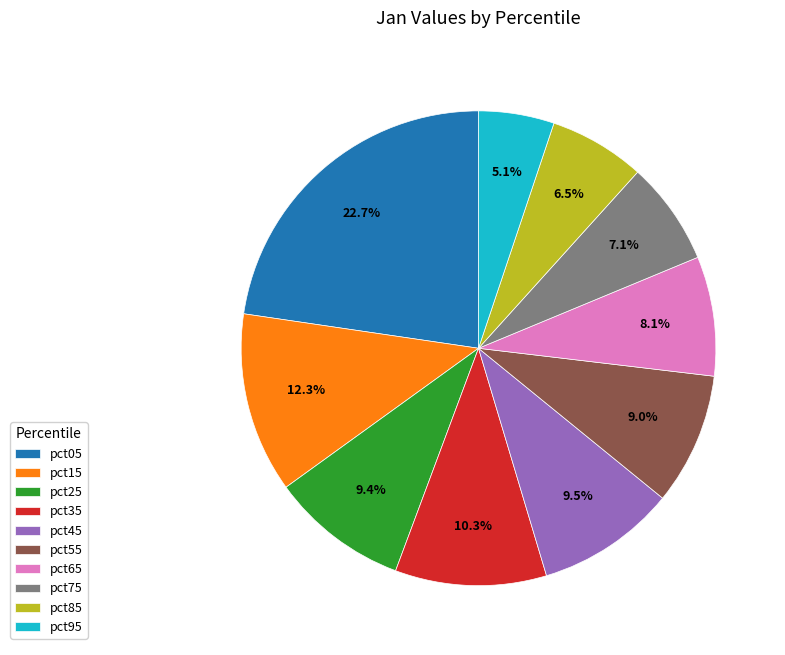

Which slice is the largest?

pct05